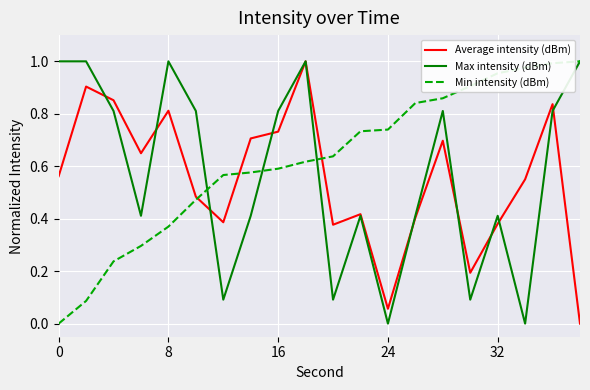

Which series has the largest total across all categories?

Min intensity (dBm)